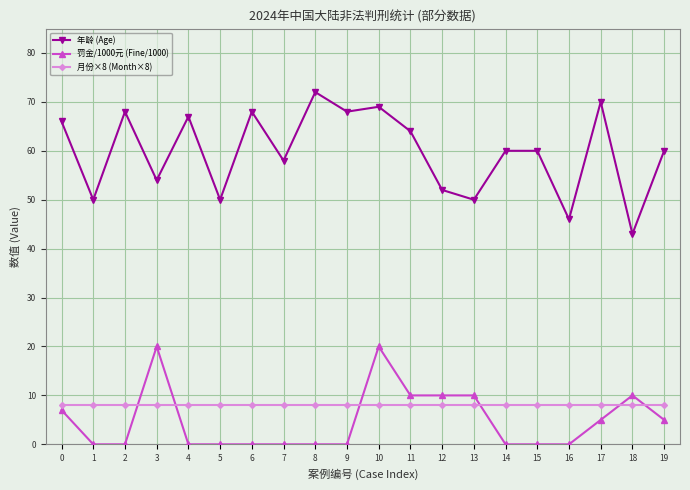

What is the value of the 月份×8 (Month×8) point at the 12th from the left?

8